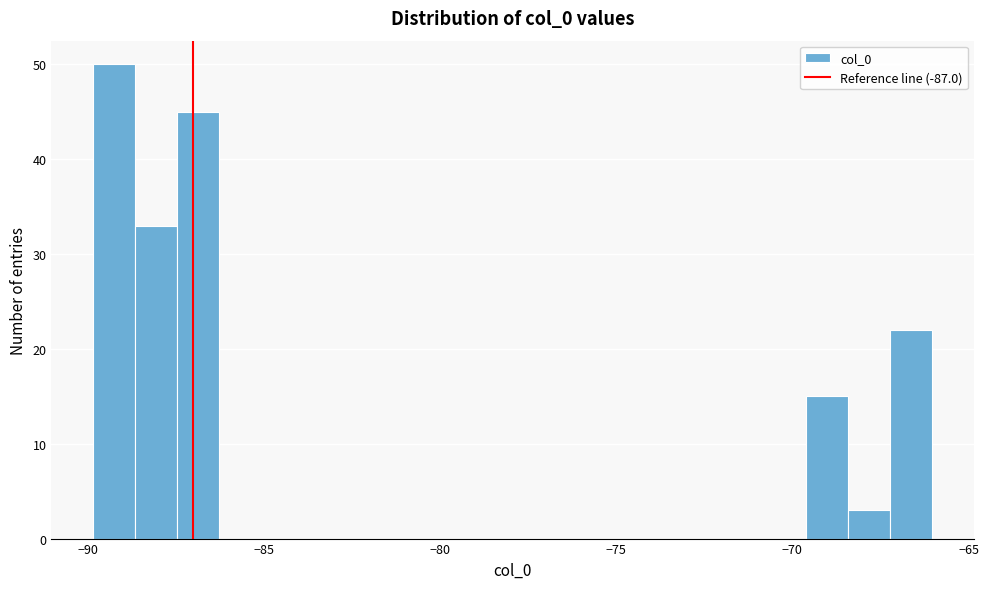

Read against the x-axis, roughly where is the centre of the tallest bar?

-89.0